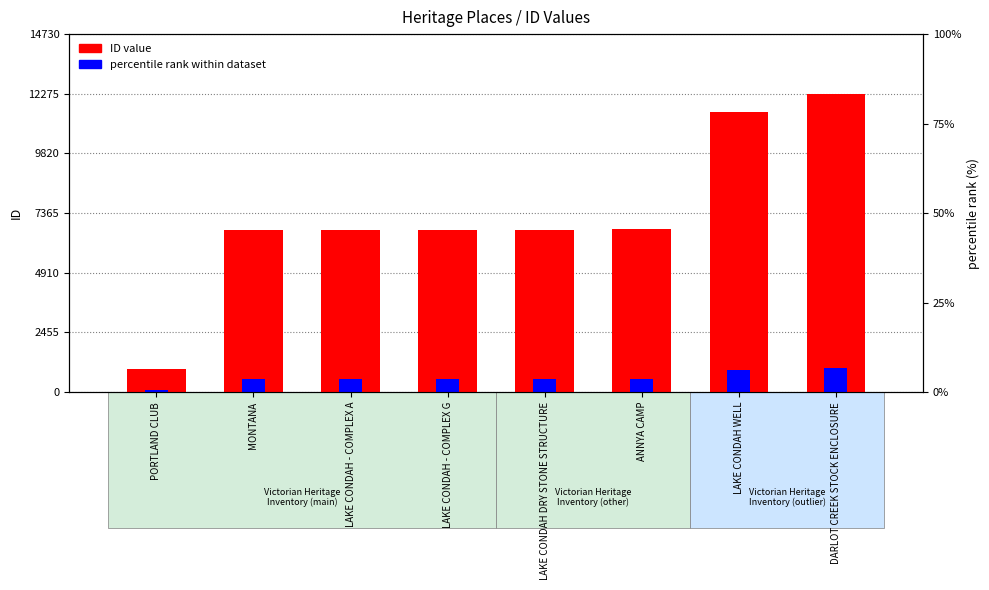

What is the difference between the percentile rank within dataset values at PORTLAND CLUB and MONTANA?

457.2